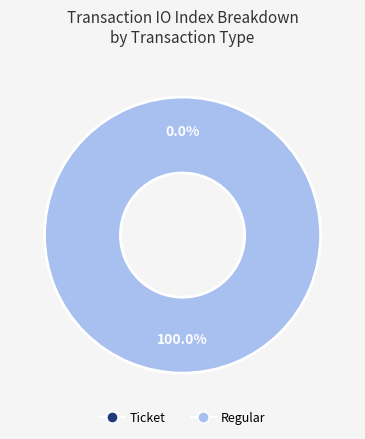

What percentage is the Regular slice, to the nearest percent?

100%